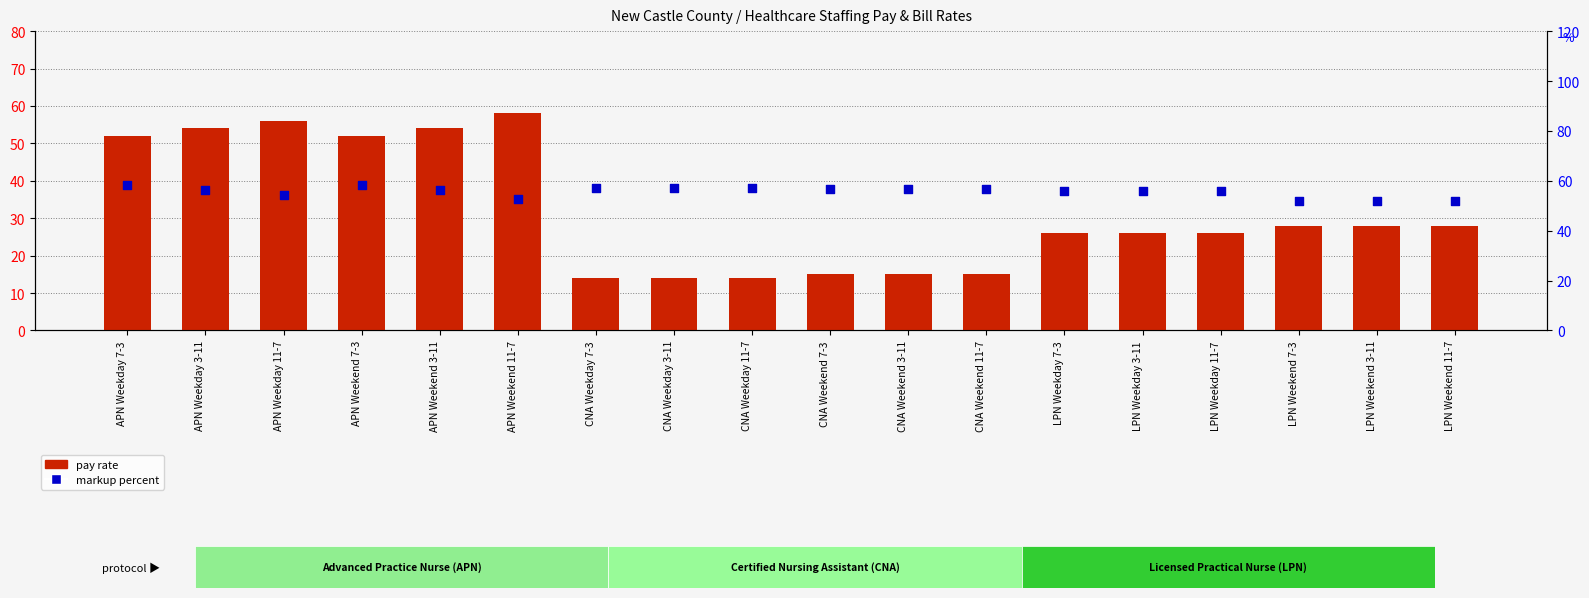

Is the value of markup percent at CNA Weekend 11-7 greater than the value of pay rate at APN Weekend 7-3?

Yes